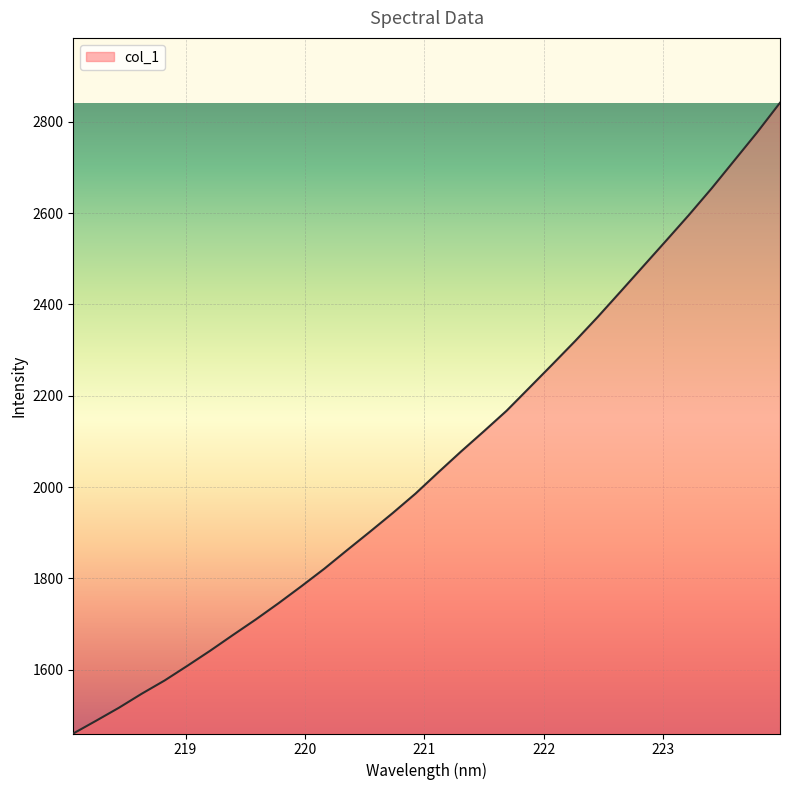

What is the smallest value displayed?

1460.3